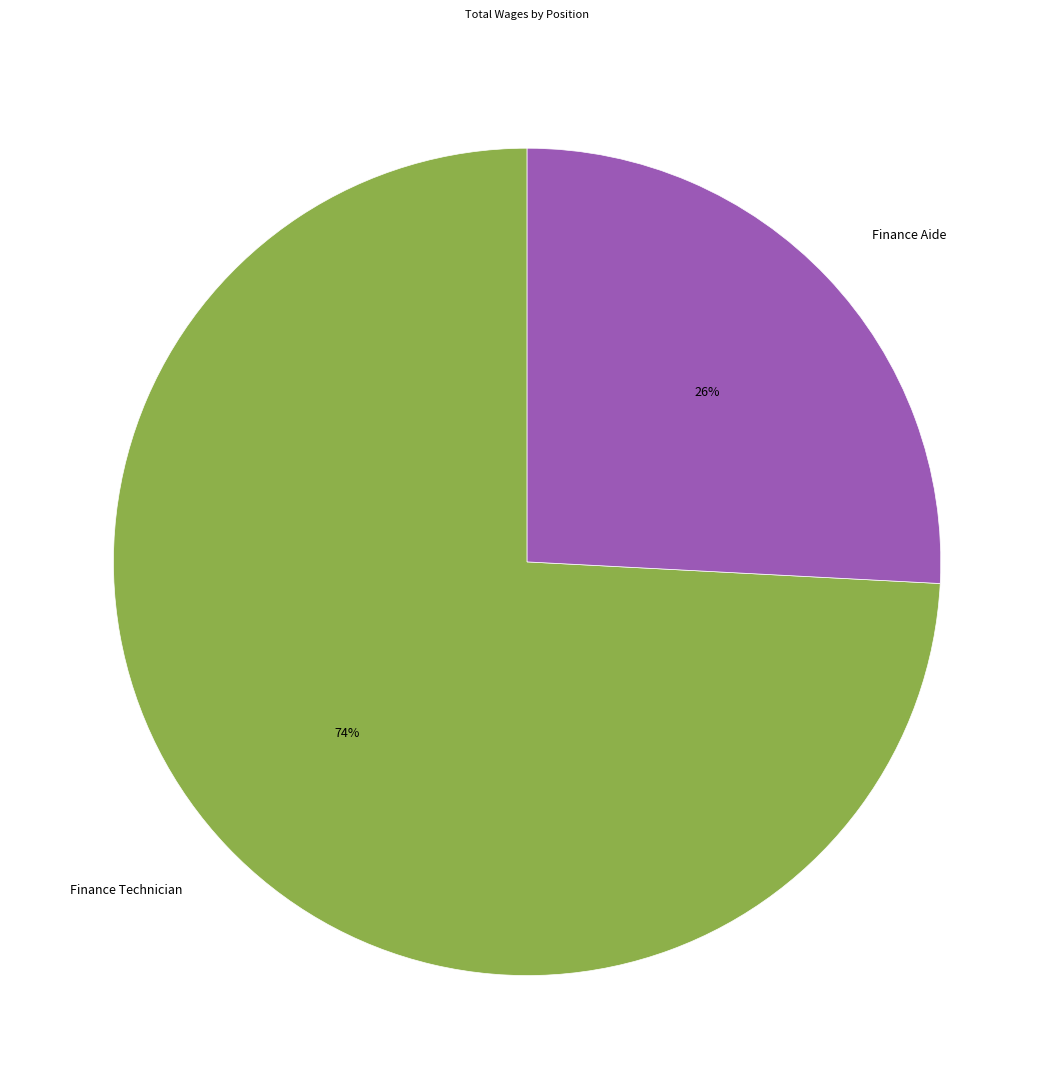

The Finance Aide slice represents 12% of the pie. True or false?

False